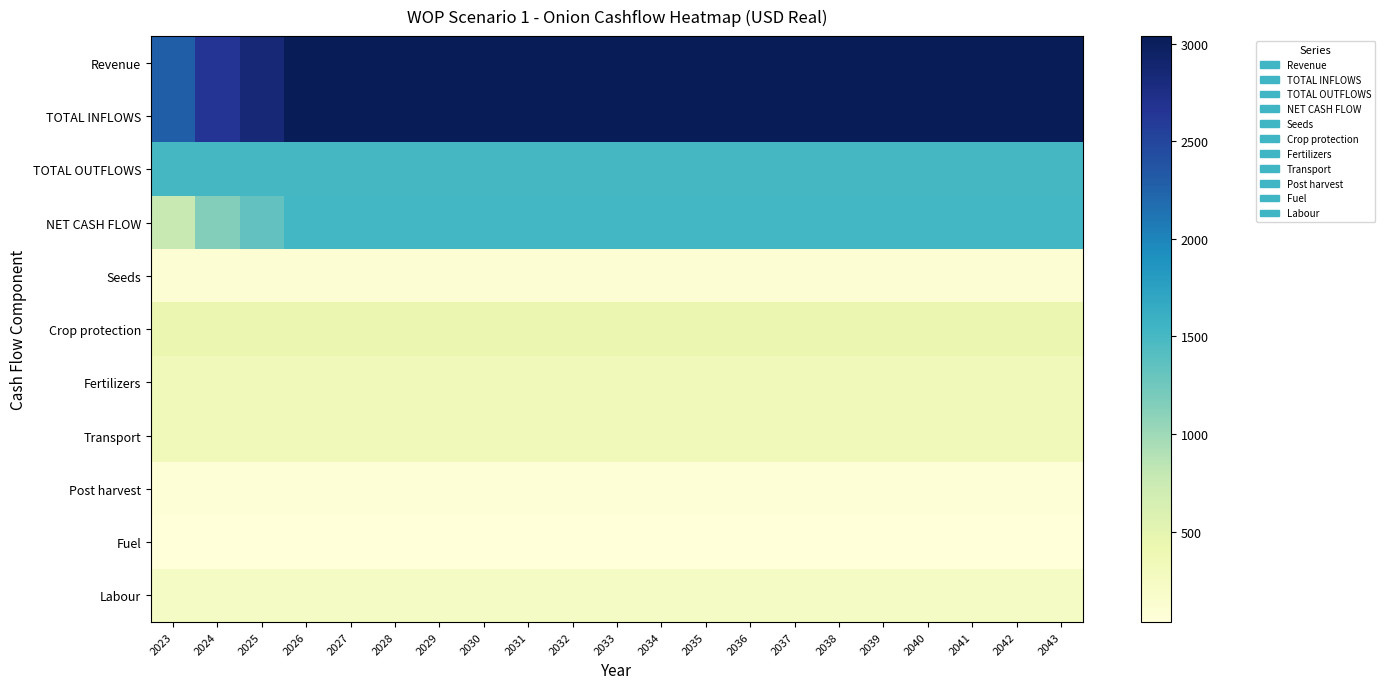

What is the minimum value shown in the chart?

36